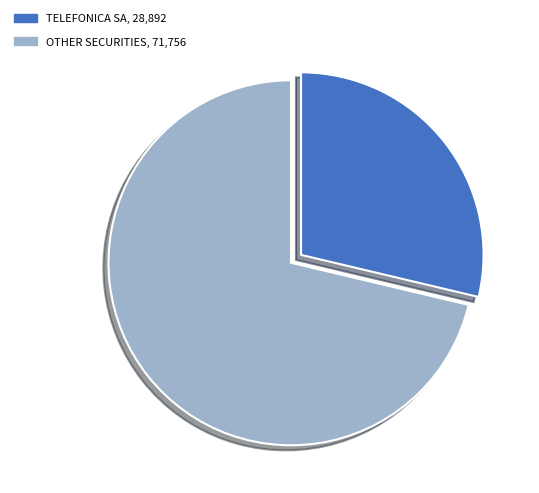

Does any single category account for the majority?

Yes